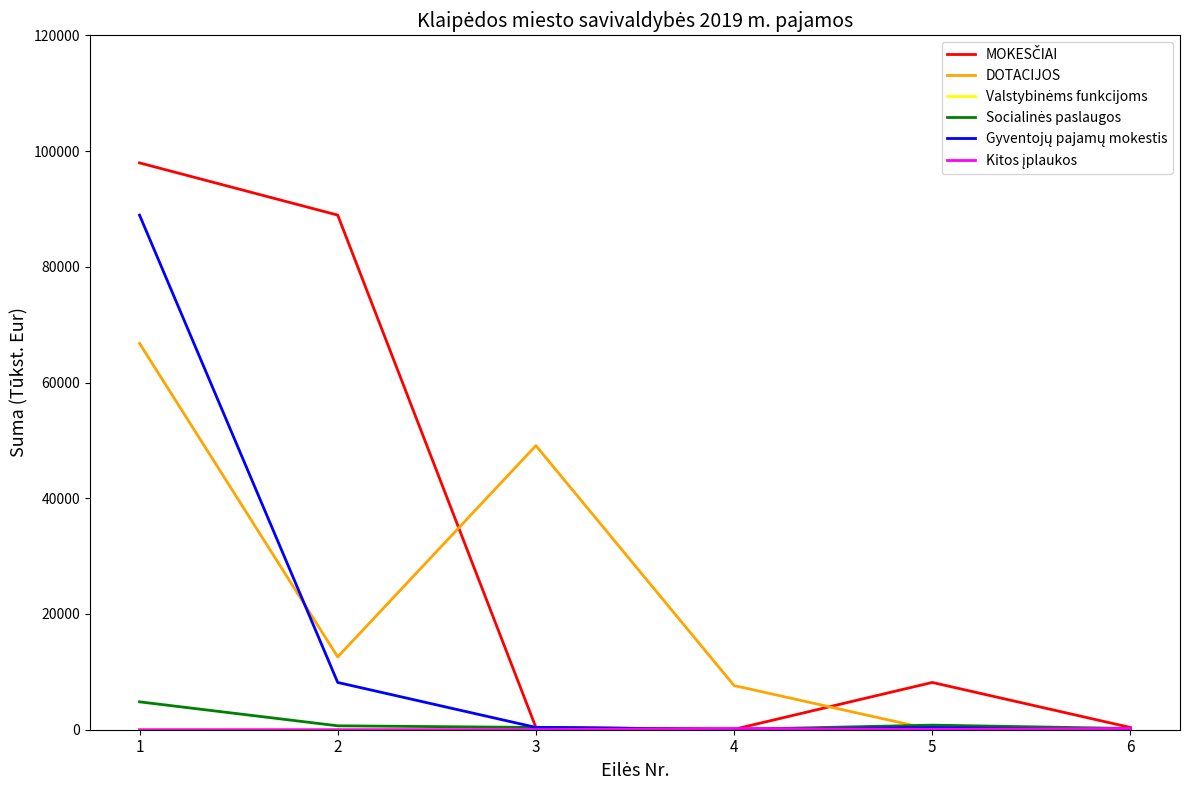

What is the highest value of the DOTACIJOS series?

66772.0